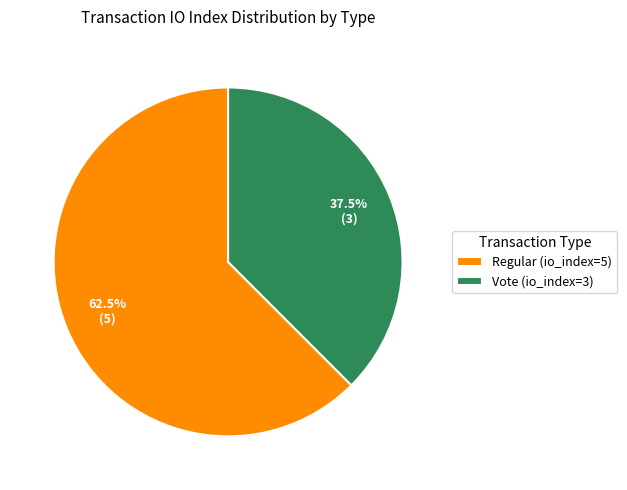

What is the largest slice in the pie chart?

Regular (io_index=5)